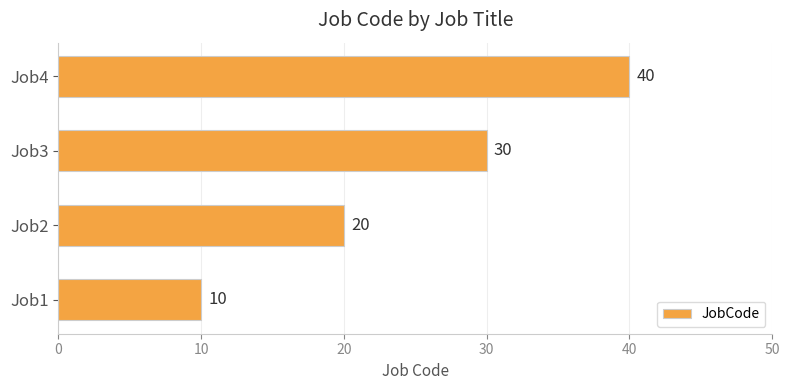

The value at Job1 is 10. True or false?

True